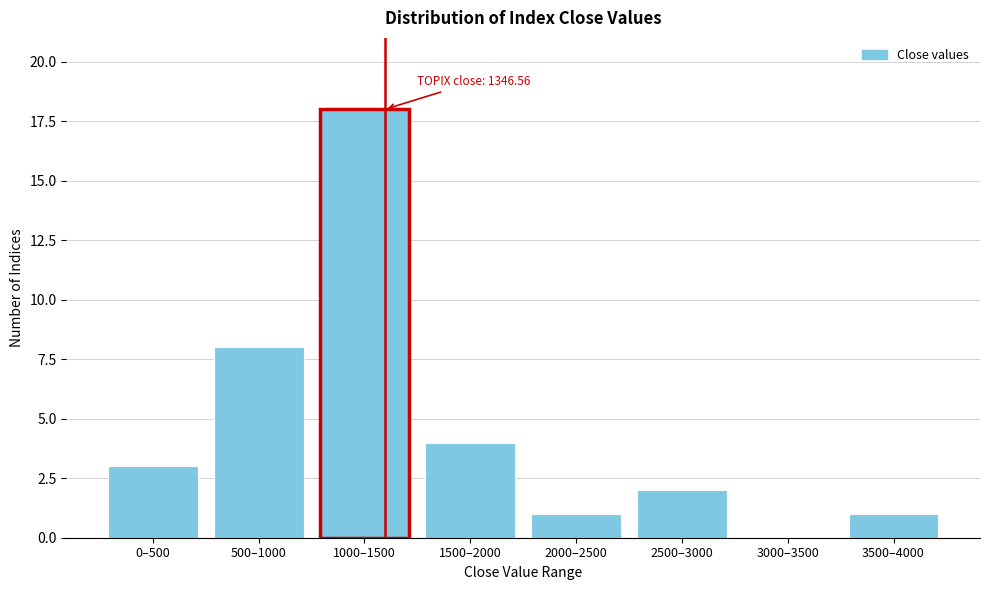

Reading right to left, transcribe all the data shown in this chart.

3500–4000=1	3000–3500=0	2500–3000=2	2000–2500=1	1500–2000=4	1000–1500=18	500–1000=8	0–500=3